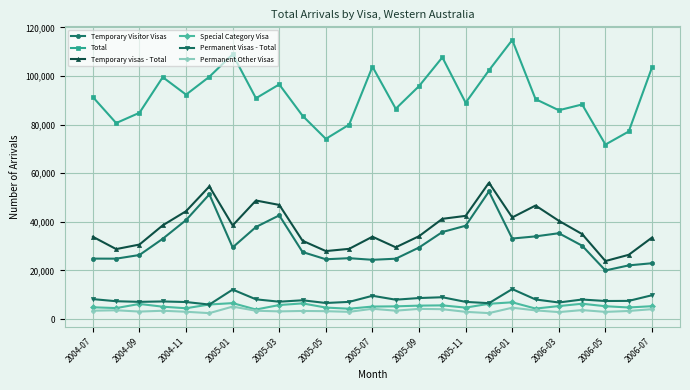

Which series has the largest range (max minus min)?

Total